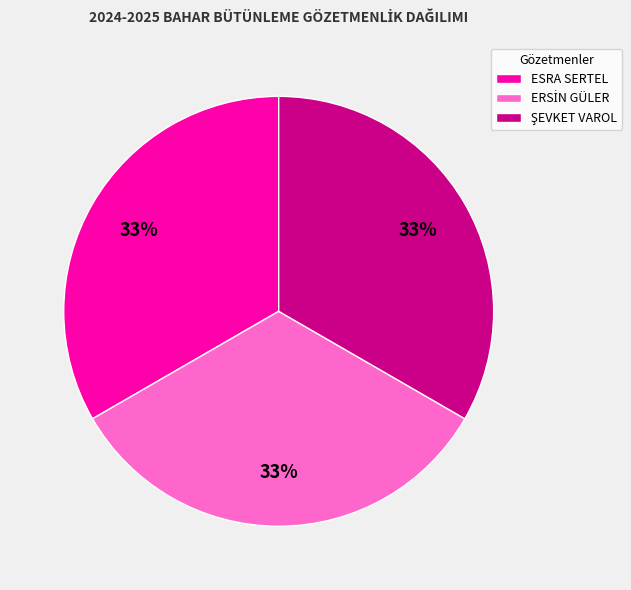

Does ESRA SERTEL represent more than half of the total?

No